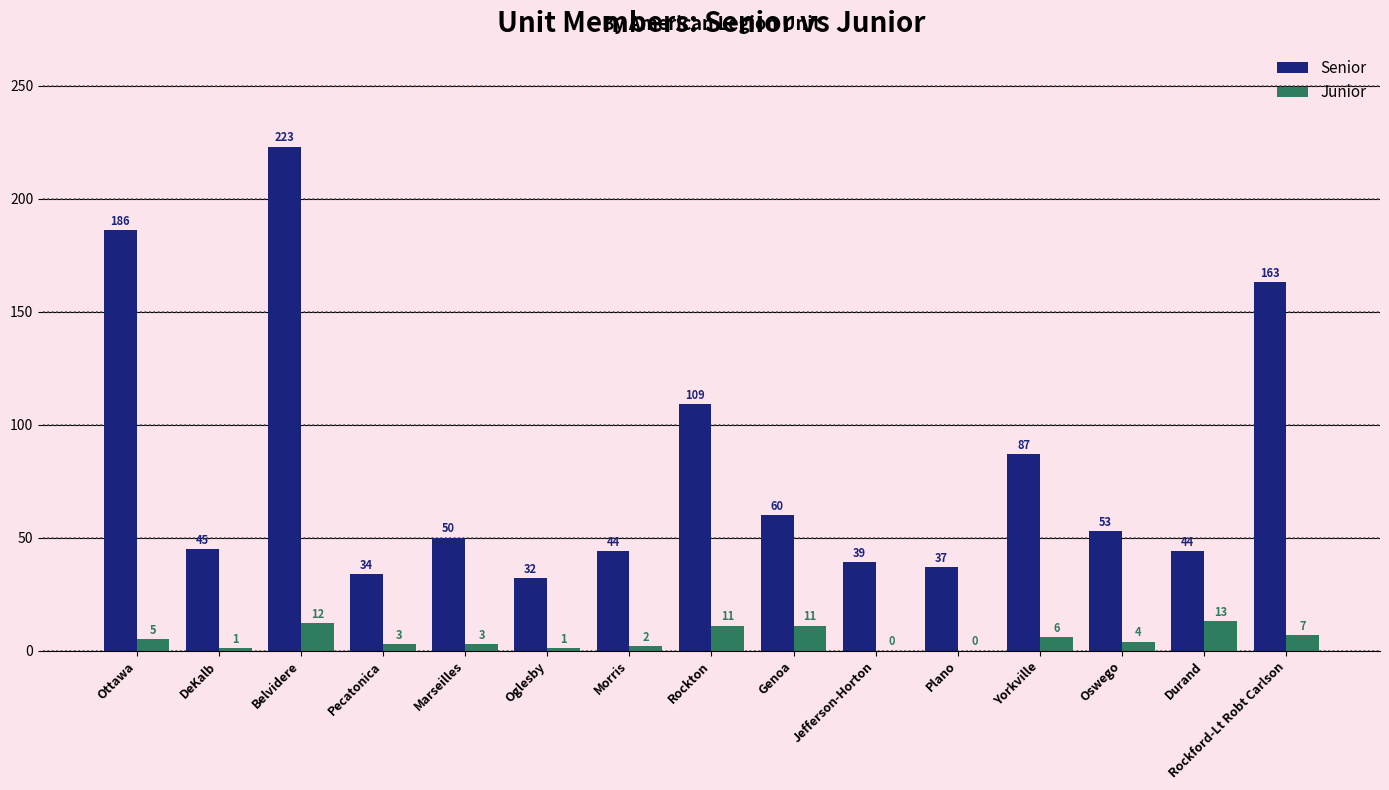

Which series has the largest total across all categories?

Senior